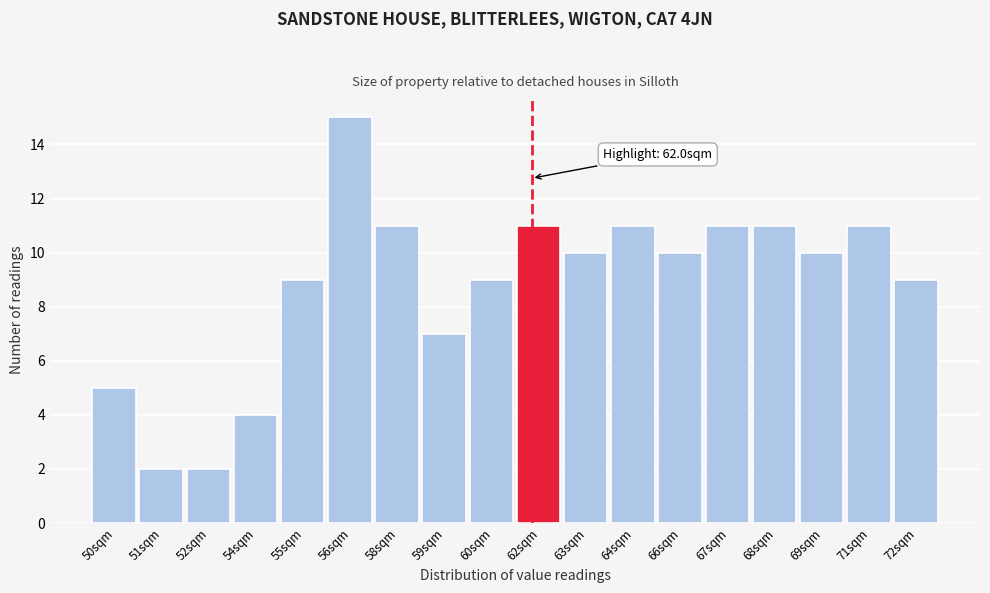

Reading left to right, what are all the values shown in this chart?

50sqm=5	51sqm=2	52sqm=2	54sqm=4	55sqm=9	56sqm=15	58sqm=11	59sqm=7	60sqm=9	62sqm=11	63sqm=10	64sqm=11	66sqm=10	67sqm=11	68sqm=11	69sqm=10	71sqm=11	72sqm=9